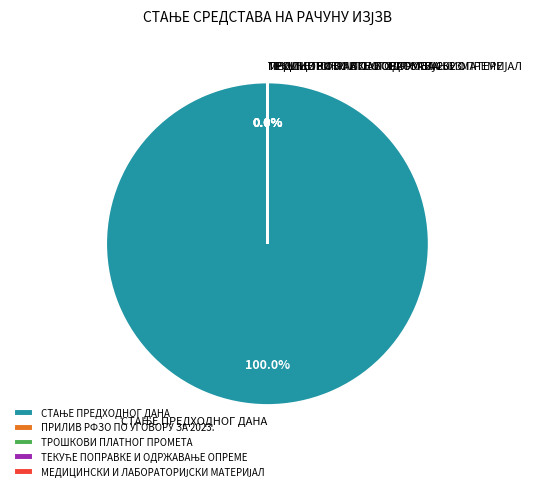

Is there a majority slice in this chart?

Yes